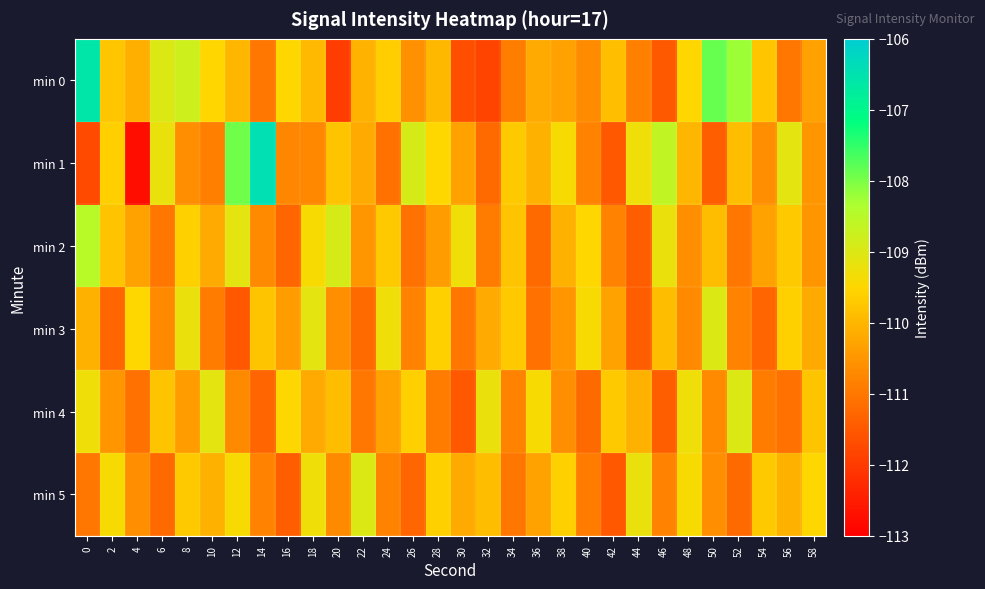

Reading left to right, transcribe all the data shown in this chart.

min 0: 0=-106.6	2=-109.8	4=-110.1	6=-109.0	8=-108.8	10=-109.5	12=-110.0	14=-111.0	16=-109.5	18=-110.0	20=-112.0	22=-110.1	24=-109.6	26=-110.6	28=-110.0	30=-111.7	32=-111.8	34=-110.9	36=-110.2	38=-110.3	40=-110.7	42=-109.9	44=-110.8	46=-111.5	48=-109.5	50=-107.9	52=-108.2	54=-109.8	56=-111.0	58=-110.3
min 1: 0=-111.7	2=-109.6	4=-112.7	6=-109.2	8=-110.6	10=-110.8	12=-107.9	14=-106.4	16=-110.7	18=-110.7	20=-109.8	22=-110.2	24=-111.1	26=-108.9	28=-109.5	30=-110.3	32=-111.2	34=-109.7	36=-110.1	38=-109.4	40=-110.8	42=-111.5	44=-109.3	46=-108.6	48=-110.0	50=-111.4	52=-109.9	54=-110.6	56=-109.1	58=-110.5
min 2: 0=-108.5	2=-109.8	4=-110.3	6=-111.0	8=-109.6	10=-110.2	12=-109.1	14=-110.7	16=-111.3	18=-109.4	20=-108.9	22=-110.5	24=-109.7	26=-111.1	28=-110.4	30=-109.3	32=-110.9	34=-109.8	36=-111.2	38=-110.1	40=-109.5	42=-110.8	44=-111.4	46=-109.2	48=-110.6	50=-109.9	52=-111.0	54=-110.3	56=-109.7	58=-110.5
min 3: 0=-110.1	2=-111.3	4=-109.5	6=-110.7	8=-109.2	10=-110.9	12=-111.5	14=-109.8	16=-110.4	18=-109.1	20=-110.6	22=-111.2	24=-109.3	26=-110.8	28=-109.6	30=-111.0	32=-110.2	34=-109.7	36=-111.1	38=-110.5	40=-109.4	42=-110.3	44=-111.4	46=-109.9	48=-110.7	50=-109.0	52=-110.8	54=-111.3	56=-109.6	58=-110.2
min 4: 0=-109.3	2=-110.5	4=-111.1	6=-109.8	8=-110.4	10=-109.1	12=-110.7	14=-111.3	16=-109.5	18=-110.2	20=-109.9	22=-111.0	24=-110.3	26=-109.6	28=-110.9	30=-111.5	32=-109.2	34=-110.8	36=-109.4	38=-110.6	40=-111.2	42=-109.7	44=-110.1	46=-111.4	48=-109.3	50=-110.7	52=-109.0	54=-110.9	56=-111.1	58=-109.8
min 5: 0=-111.0	2=-109.4	4=-110.6	6=-111.2	8=-109.7	10=-110.1	12=-109.4	14=-110.8	16=-111.4	18=-109.3	20=-110.7	22=-109.0	24=-110.8	26=-111.3	28=-109.6	30=-110.2	32=-109.9	34=-111.0	36=-110.3	38=-109.6	40=-110.9	42=-111.5	44=-109.2	46=-110.8	48=-109.4	50=-110.6	52=-111.2	54=-109.7	56=-110.1	58=-109.5